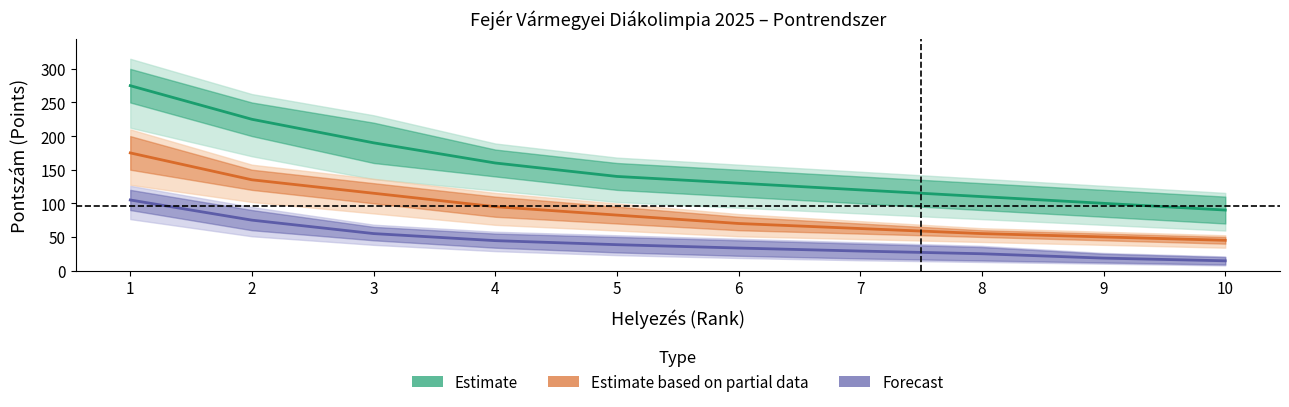

Which category has the lowest value across all series?

10